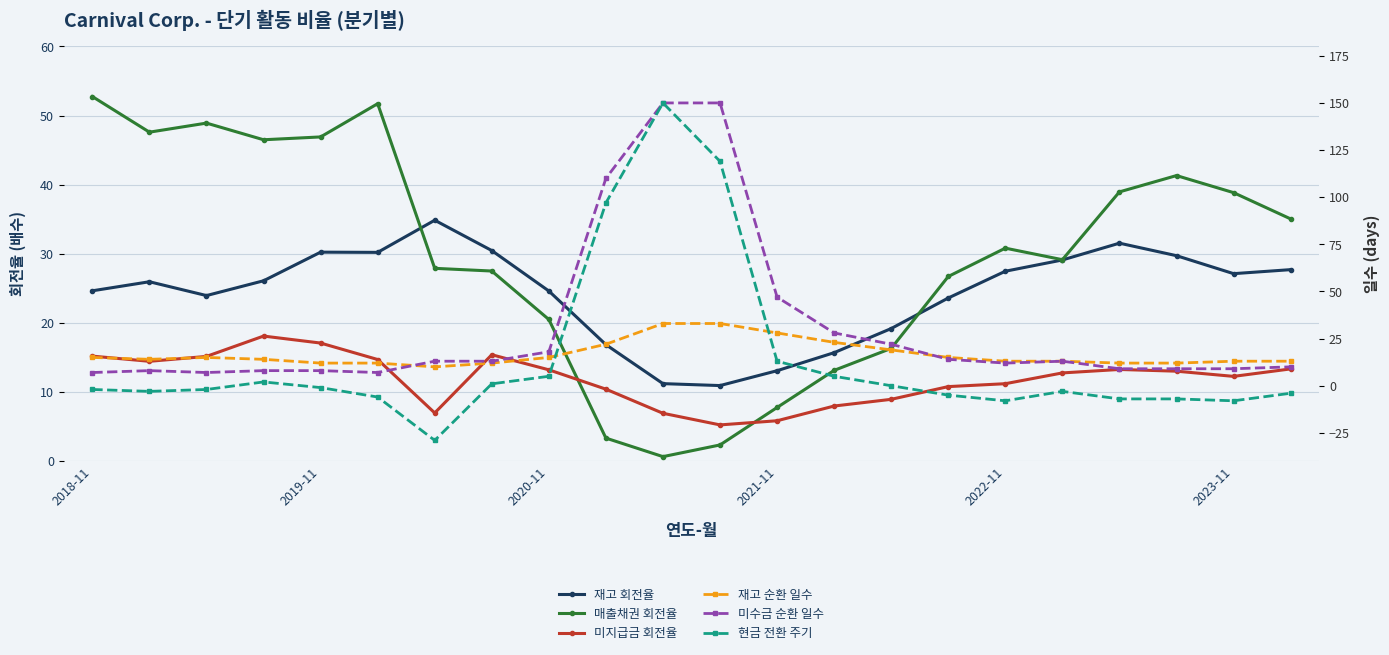

What is the approximate value of 미수금 순환 일수 at 2023-11?

9.0